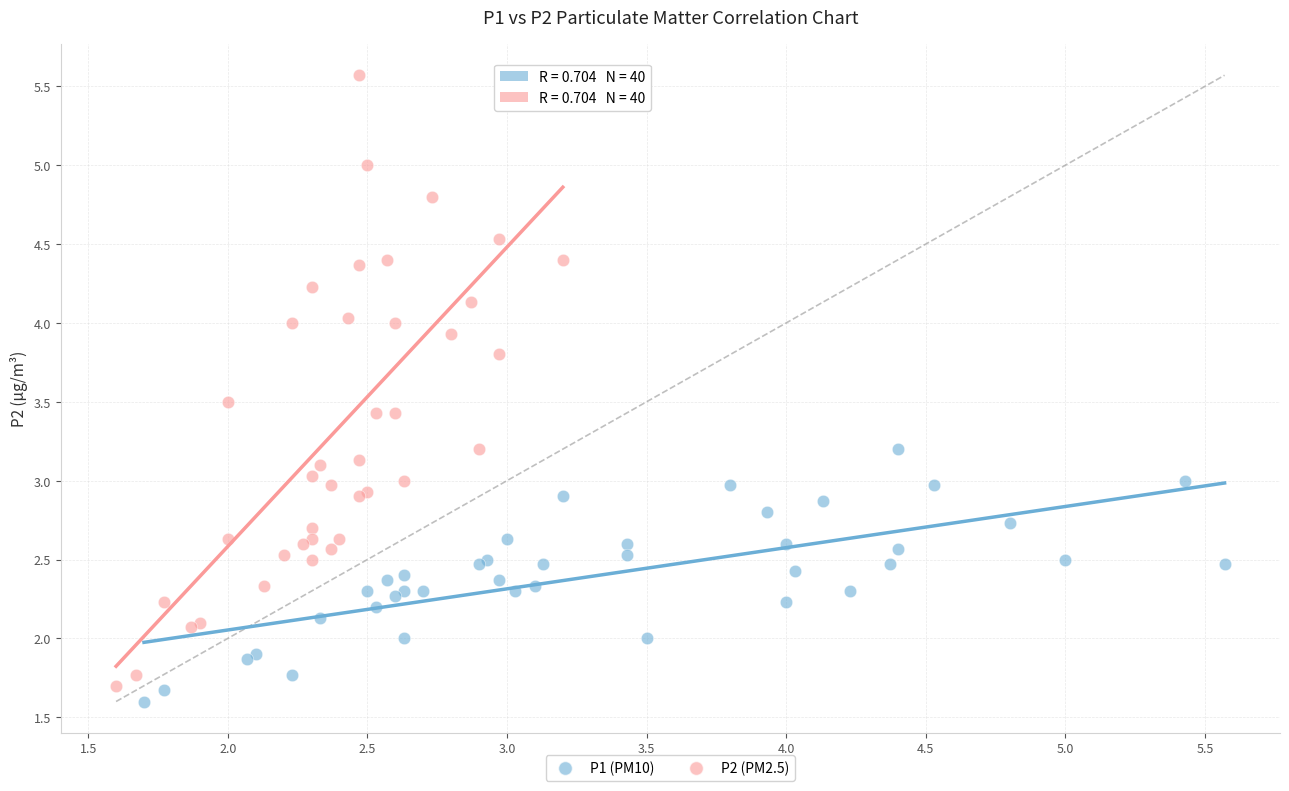

What are all the series names shown in the legend?

P1 (PM10), P2 (PM2.5)